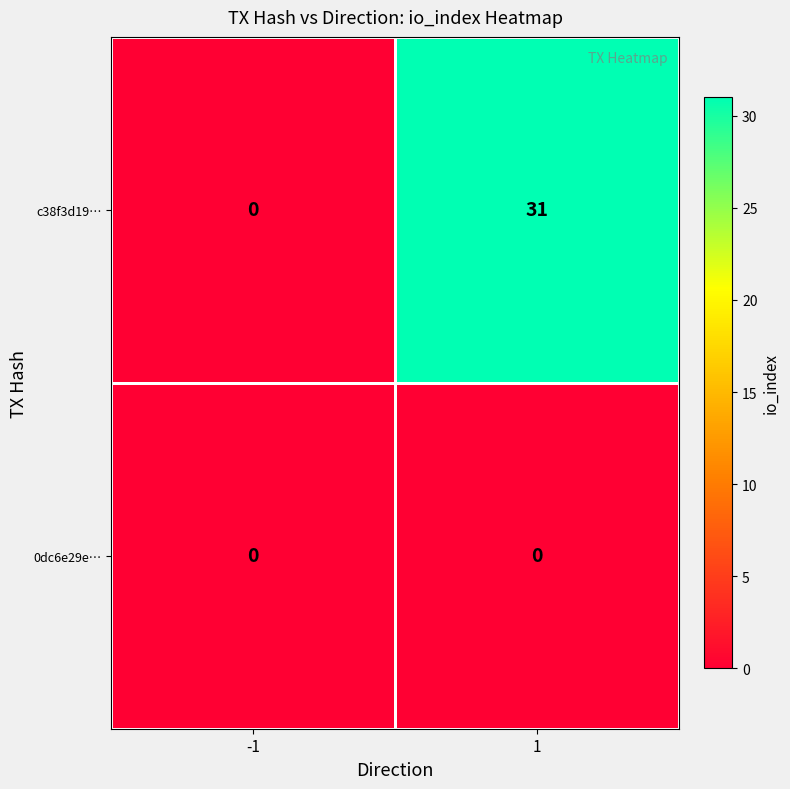

Is the value of c38f3d19… at 1 greater than the value of 0dc6e29e… at 1?

Yes